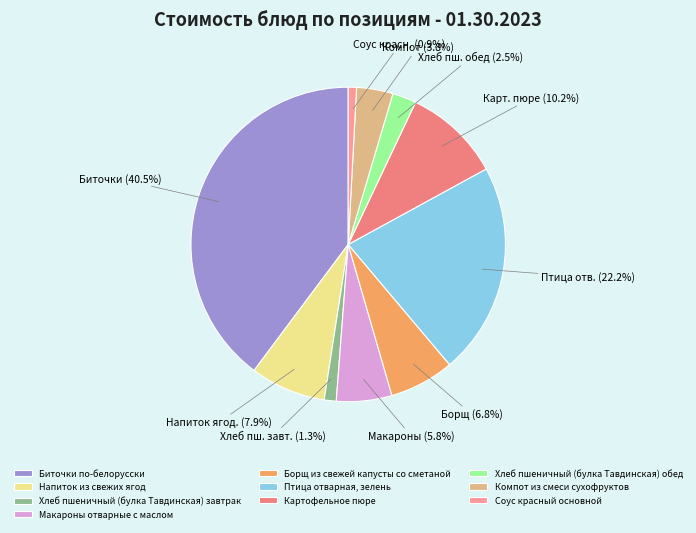

How many segments does this pie chart have?

10